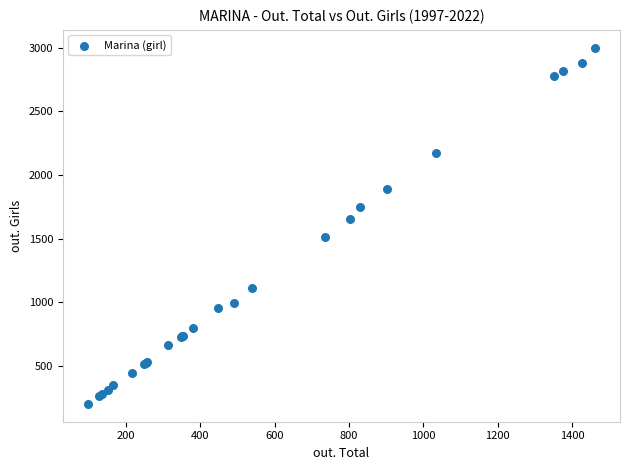

What Y value in the scatter plot is closest to 1600?

1651